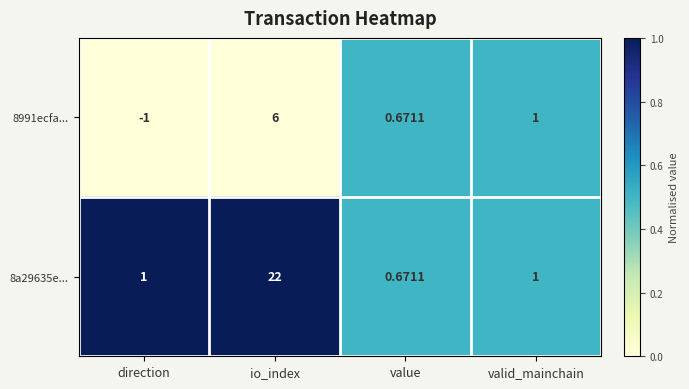

List the series in order of their overall mean, lowest first.

8991ecfa..., 8a29635e...